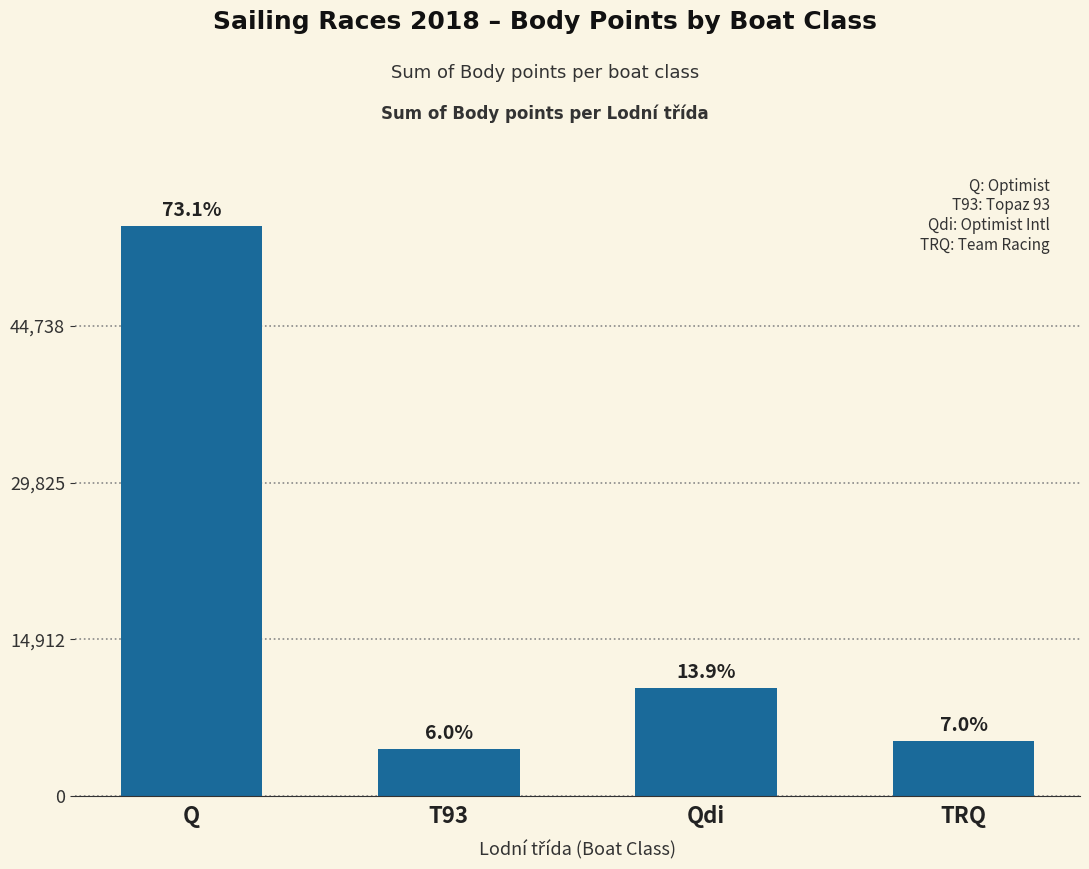

Between T93 and Qdi, which is larger?

Qdi